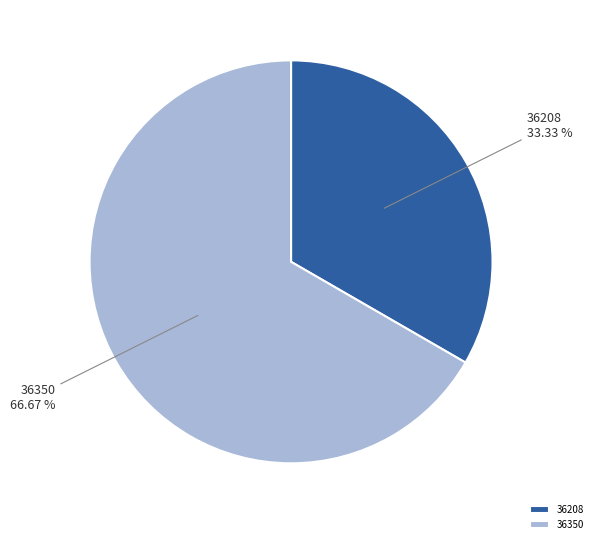

To the nearest percent, what portion does 36350 represent?

67%